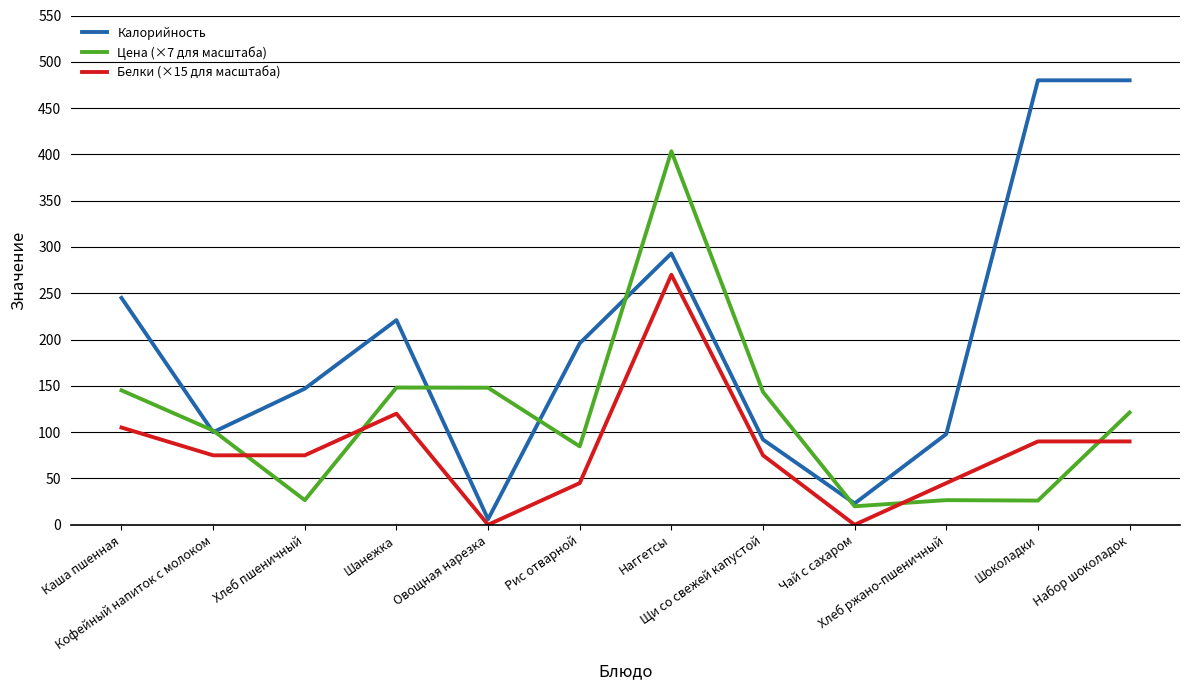

Does the chart have visible grid lines?

Yes